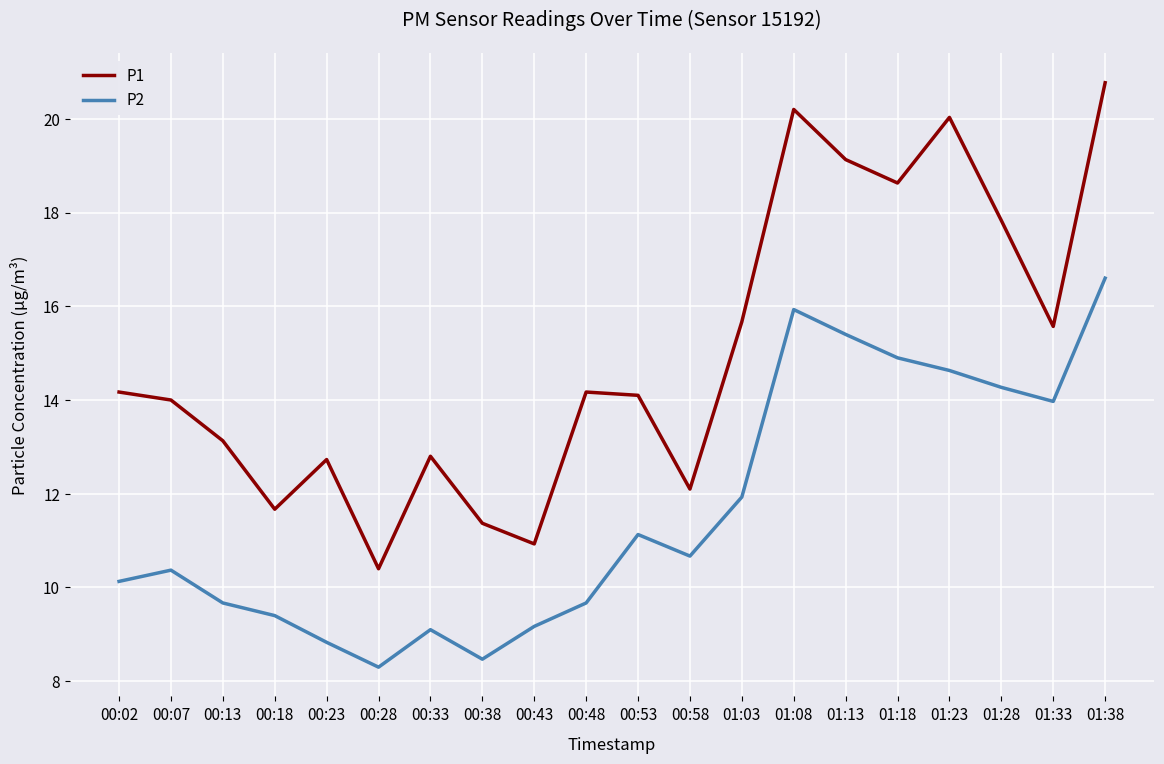

What is the difference between the maximum and second lowest values in the P2 series?

8.1